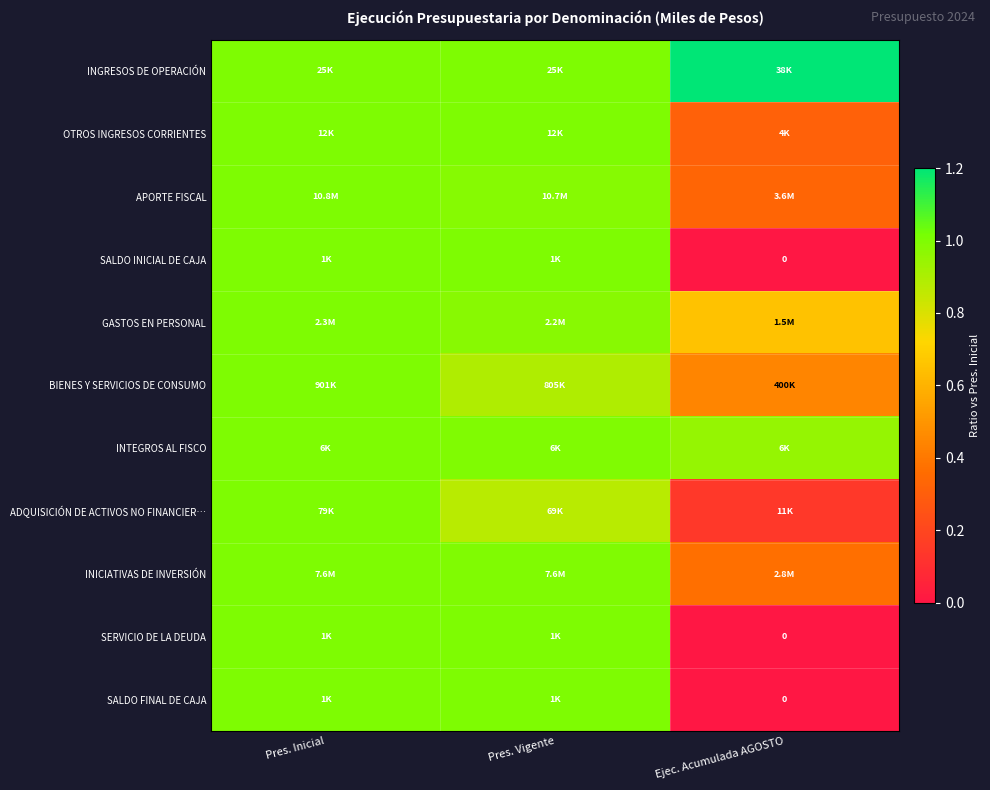

At which label does GASTOS EN PERSONAL reach its peak?

Pres. Inicial